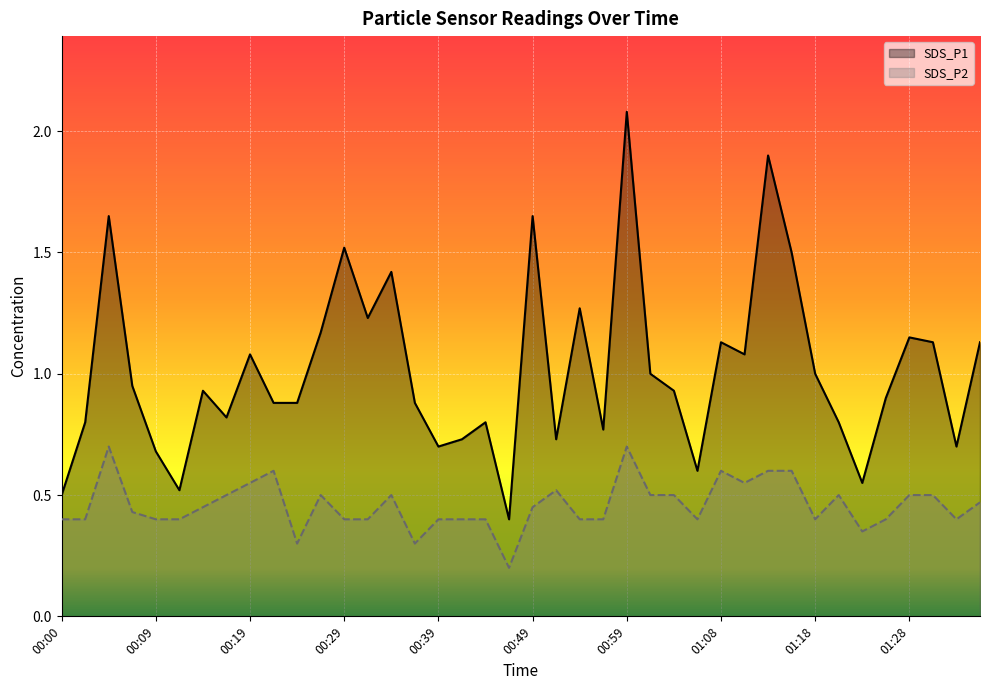

How many interior local peaks does the SDS_P1 series have?

12